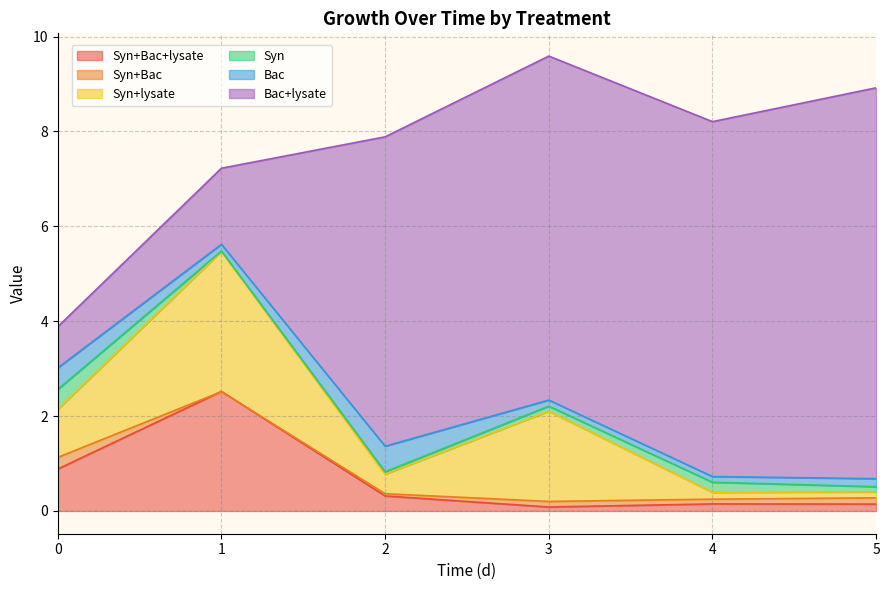

Reading left to right, extract all data points from this chart.

Syn+Bac+lysate: 0=0.9	1=2.5	2=0.3	3=0.1	4=0.1	5=0.1
Syn+Bac: 0=0.2	1=-0.0	2=0.0	3=0.1	4=0.1	5=0.1
Syn+lysate: 0=1.0	1=3.0	2=0.4	3=1.9	4=0.1	5=0.1
Syn: 0=0.4	1=0.0	2=0.1	3=0.1	4=0.2	5=0.1
Bac: 0=0.5	1=0.1	2=0.5	3=0.1	4=0.1	5=0.2
Bac+lysate: 0=0.9	1=1.6	2=6.5	3=7.3	4=7.5	5=8.2